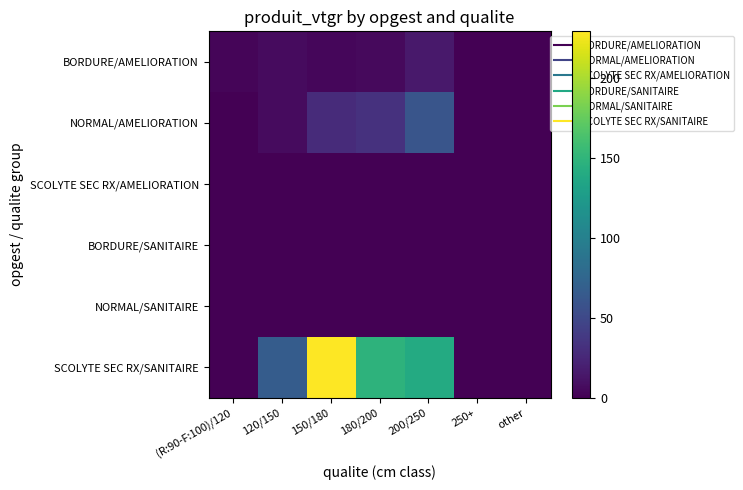

Reading left to right, what are all the values shown in this chart?

BORDURE/AMELIORATION: (R:90-F:100)/120=3.1	120/150=6.3	150/180=3.9	180/200=5.8	200/250=15.7	250+=0.0	other=0.0
NORMAL/AMELIORATION: (R:90-F:100)/120=0.0	120/150=7.0	150/180=28.4	180/200=32.8	200/250=60.1	250+=0.0	other=0.0
SCOLYTE SEC RX/AMELIORATION: (R:90-F:100)/120=0.0	120/150=0.0	150/180=0.0	180/200=0.0	200/250=0.0	250+=0.0	other=0.0
BORDURE/SANITAIRE: (R:90-F:100)/120=0.0	120/150=0.0	150/180=0.0	180/200=0.0	200/250=0.0	250+=0.0	other=0.0
NORMAL/SANITAIRE: (R:90-F:100)/120=0.0	120/150=0.0	150/180=0.0	180/200=0.0	200/250=0.0	250+=0.0	other=0.0
SCOLYTE SEC RX/SANITAIRE: (R:90-F:100)/120=0.0	120/150=66.4	150/180=229.5	180/200=148.5	200/250=140.1	250+=0.0	other=0.0